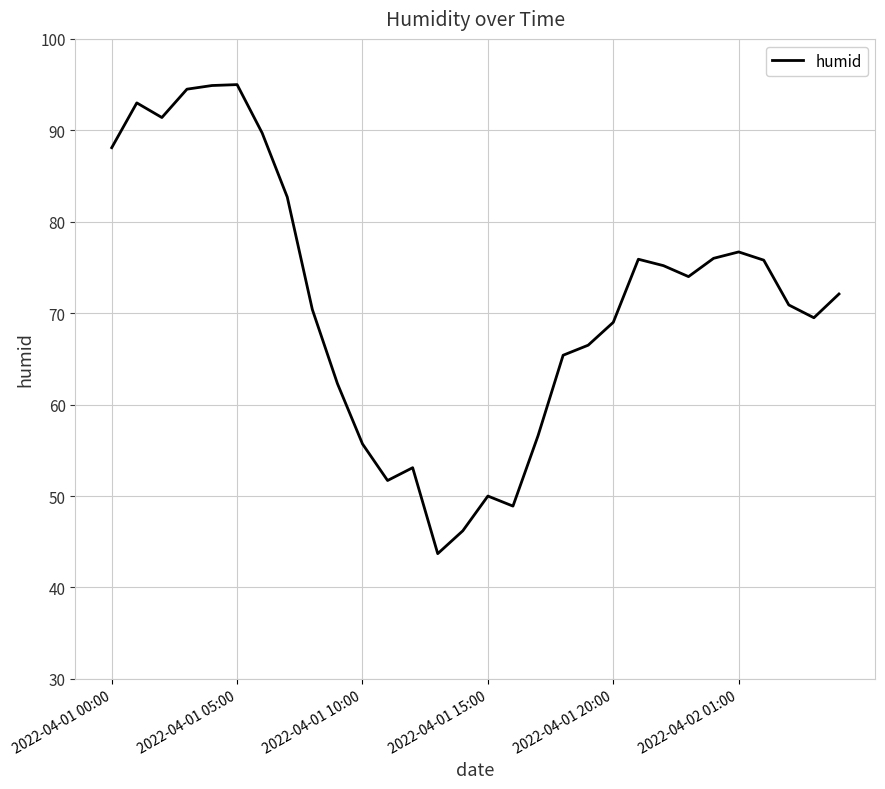

What is the greatest value displayed?

95.0